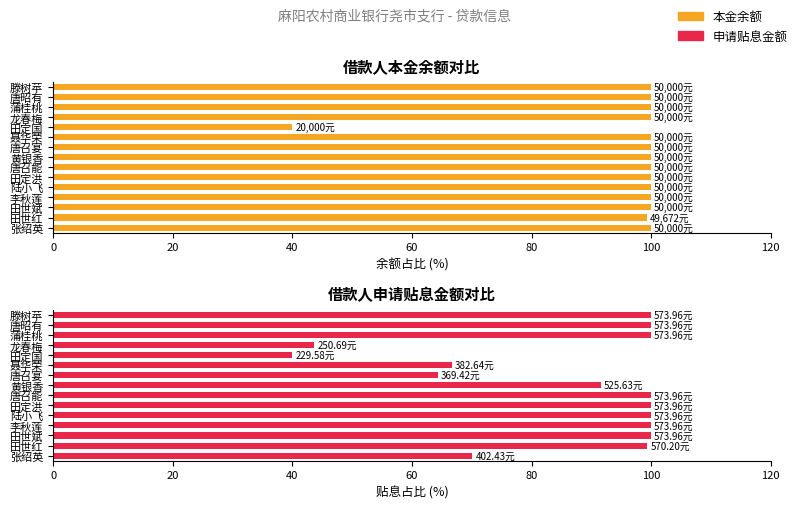

Is it true that 申请贴息金额 equals 41.5 at 张绍英?

False